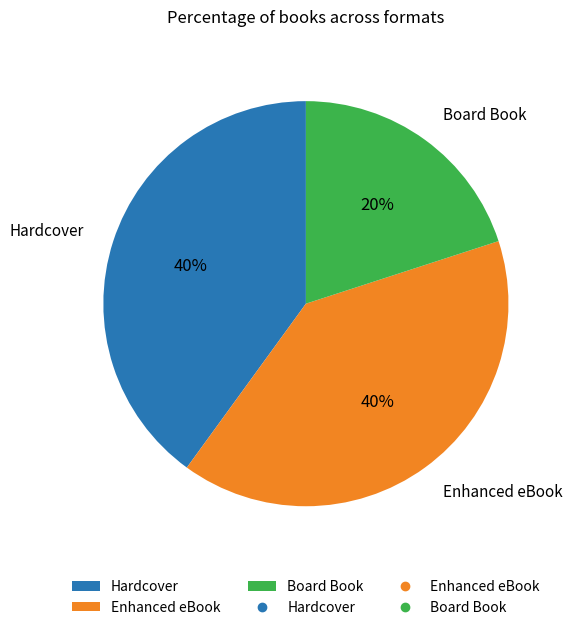

To the nearest percent, what is the combined percentage of Board Book and Hardcover?

60%